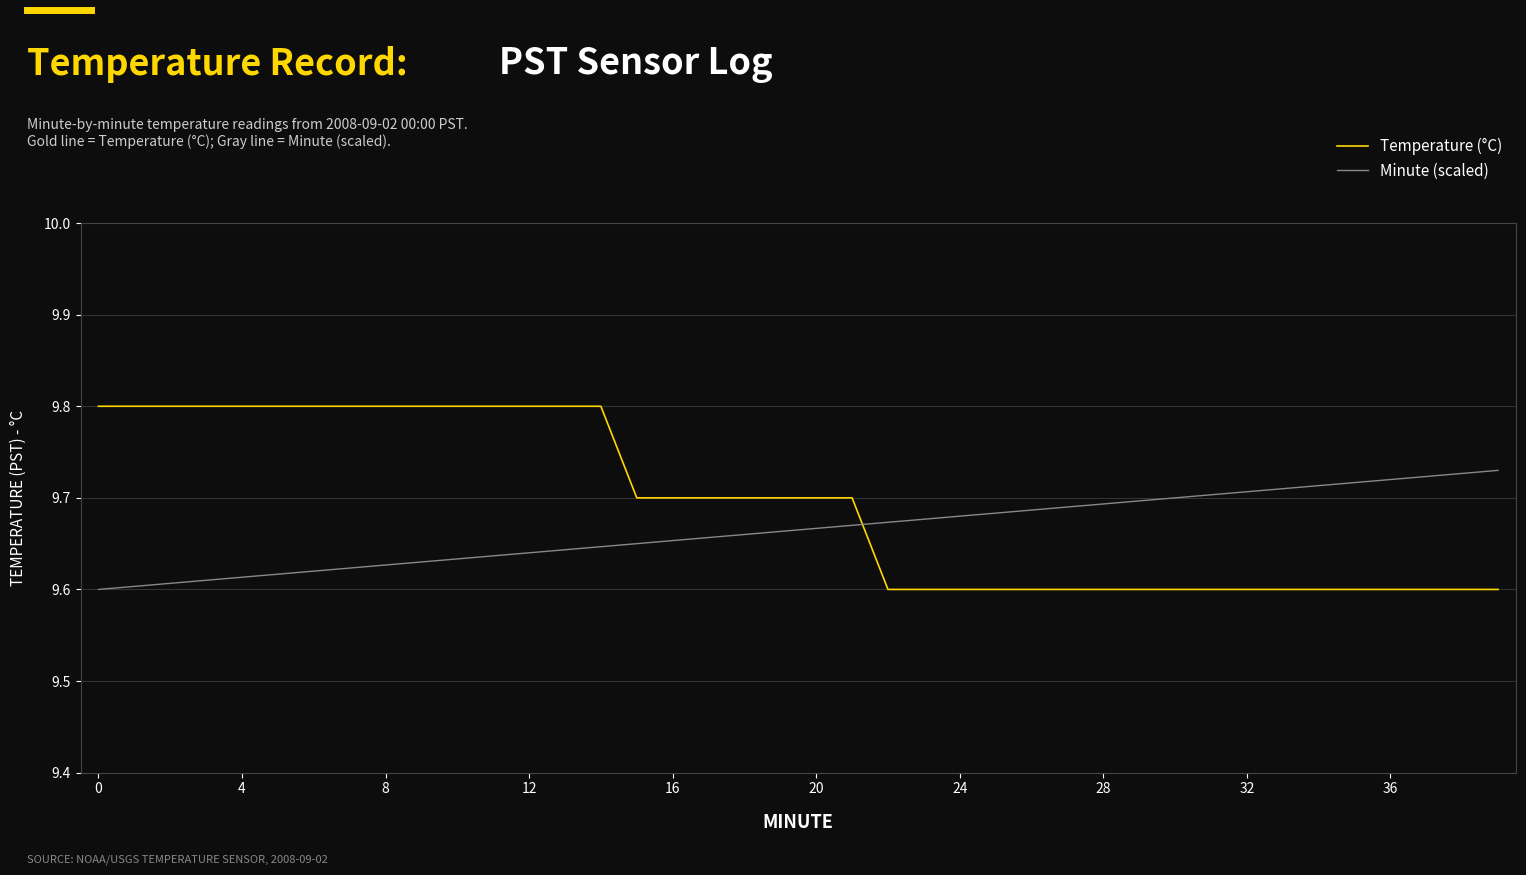

What is the sum of all Temperature (°C) values?

387.7